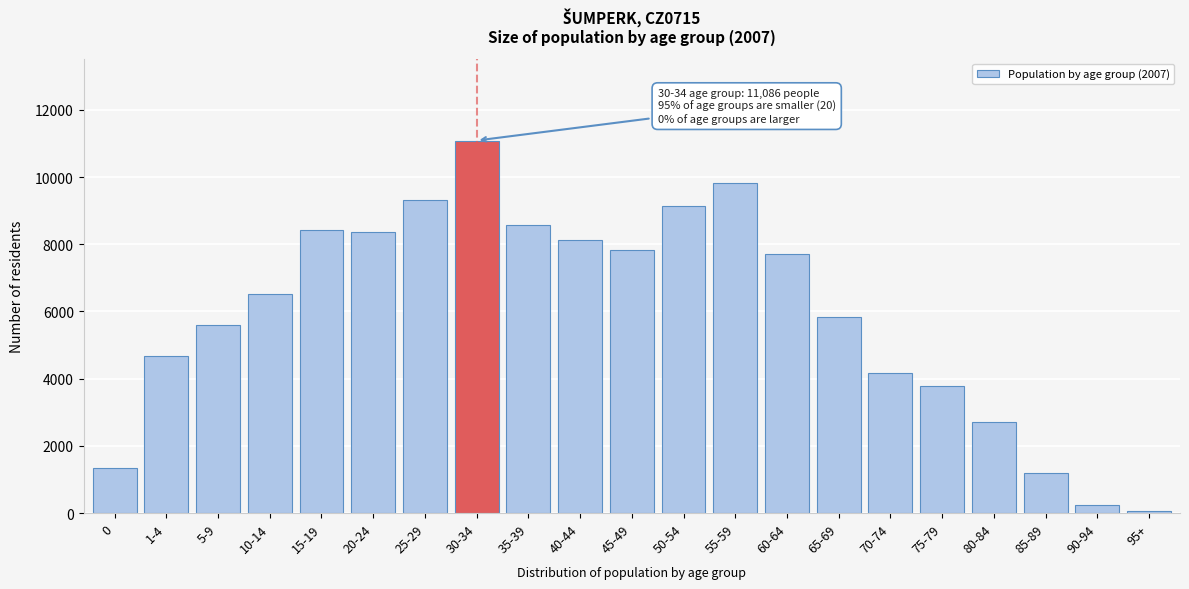

The value at 30-34 is 19113. True or false?

False